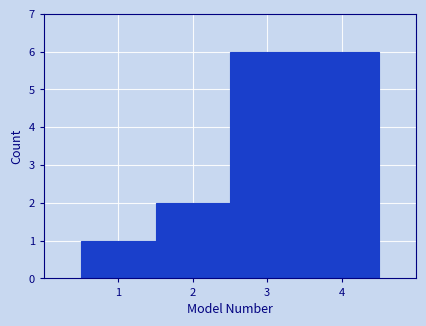

What is the height of the bar covering 3.5 to 4.5 on the x-axis? The values are not printed on the chart, so give them approximately, as read against the axis.

6